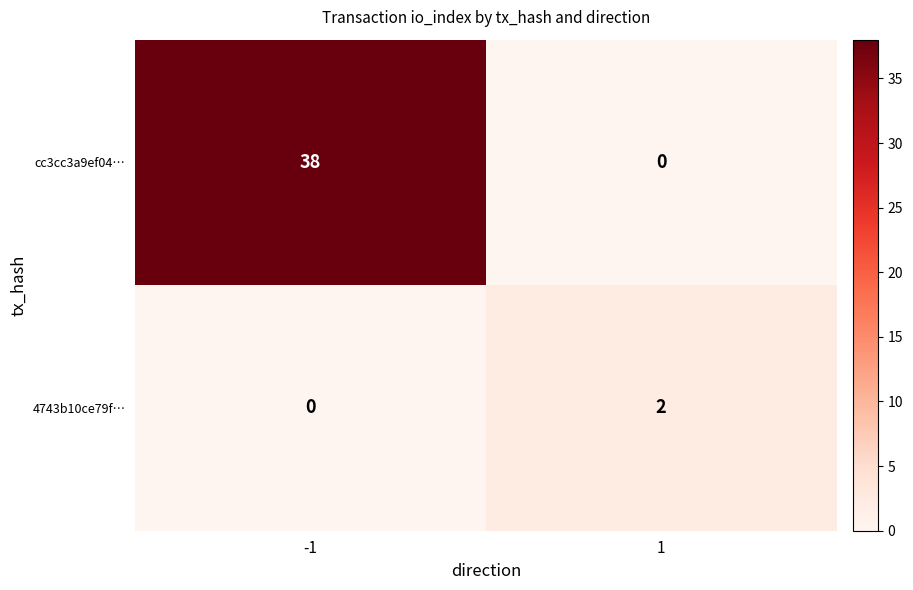

Which series changed the most between -1 and 1?

cc3cc3a9ef04…